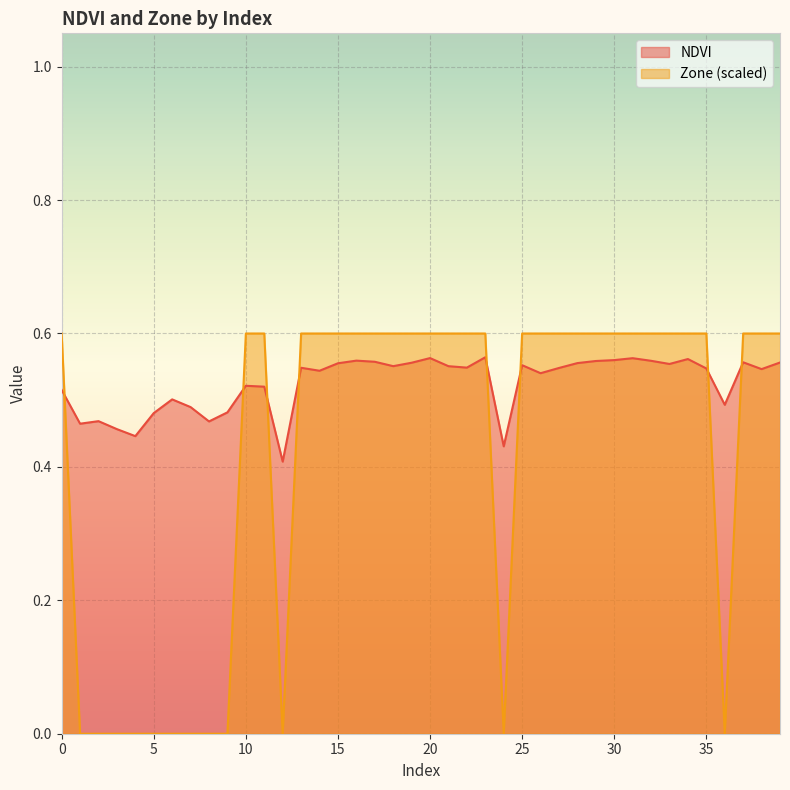

Between 34 and 18, which is larger?

34